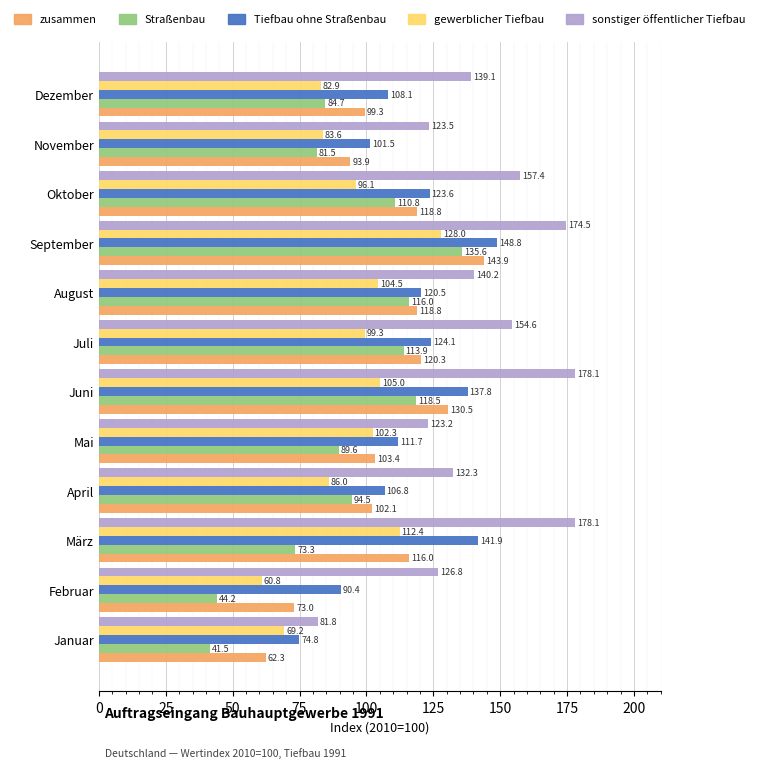

At which label is Straßenbau closest to 88?

Mai